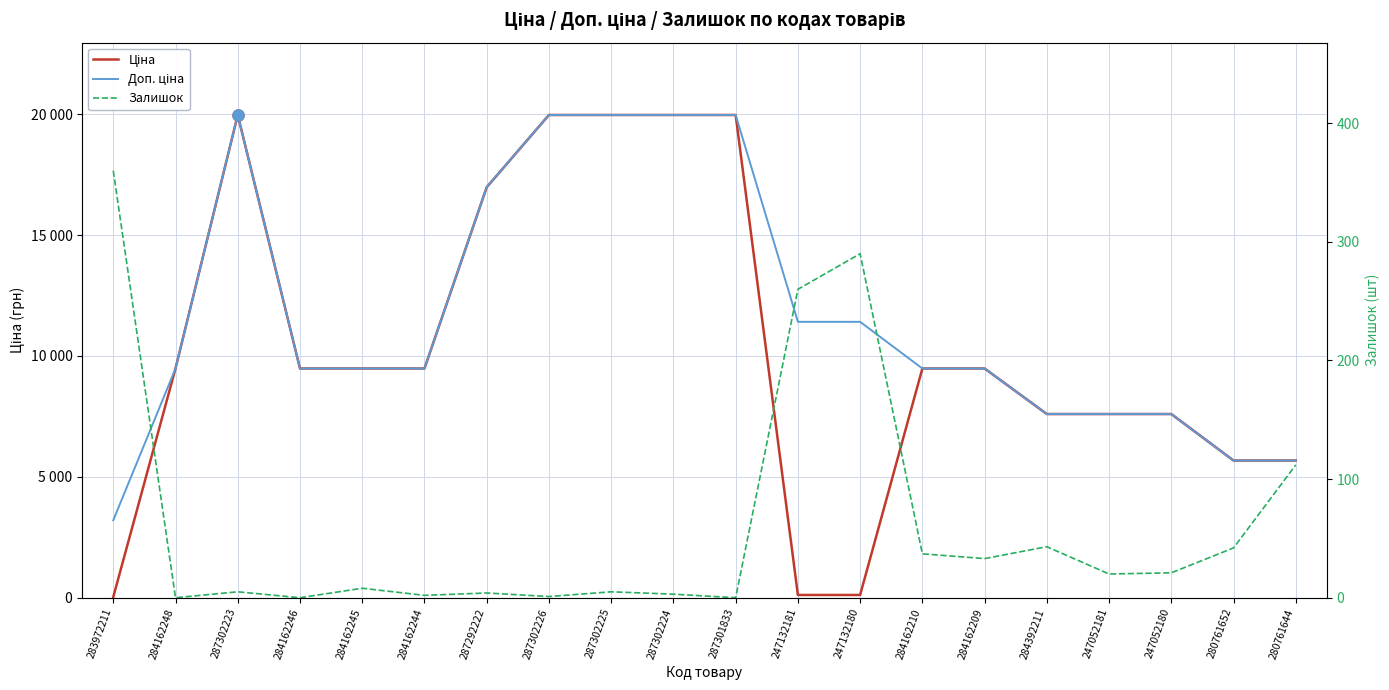

Reading right to left, extract all data points from this chart.

Ціна: 5673.8	5673.8	7596.5	7596.5	7596.5	9480.1	9480.1	114.1	114.1	19964.2	19964.2	19964.2	19964.2	16976.3	9480.1	9480.1	9480.1	19964.2	9480.1	32.0
Доп. ціна: 5673.8	5673.8	7596.5	7596.5	7596.5	9480.1	9480.1	11410.0	11410.0	19964.2	19964.2	19964.2	19964.2	16976.3	9480.1	9480.1	9480.1	19964.2	9480.1	3205.0
Залишок: 112.0	42.0	21.0	20.0	43.0	33.0	37.0	290.0	260.0	0.0	3.0	5.0	1.0	4.0	2.0	8.0	0.0	5.0	0.0	360.0